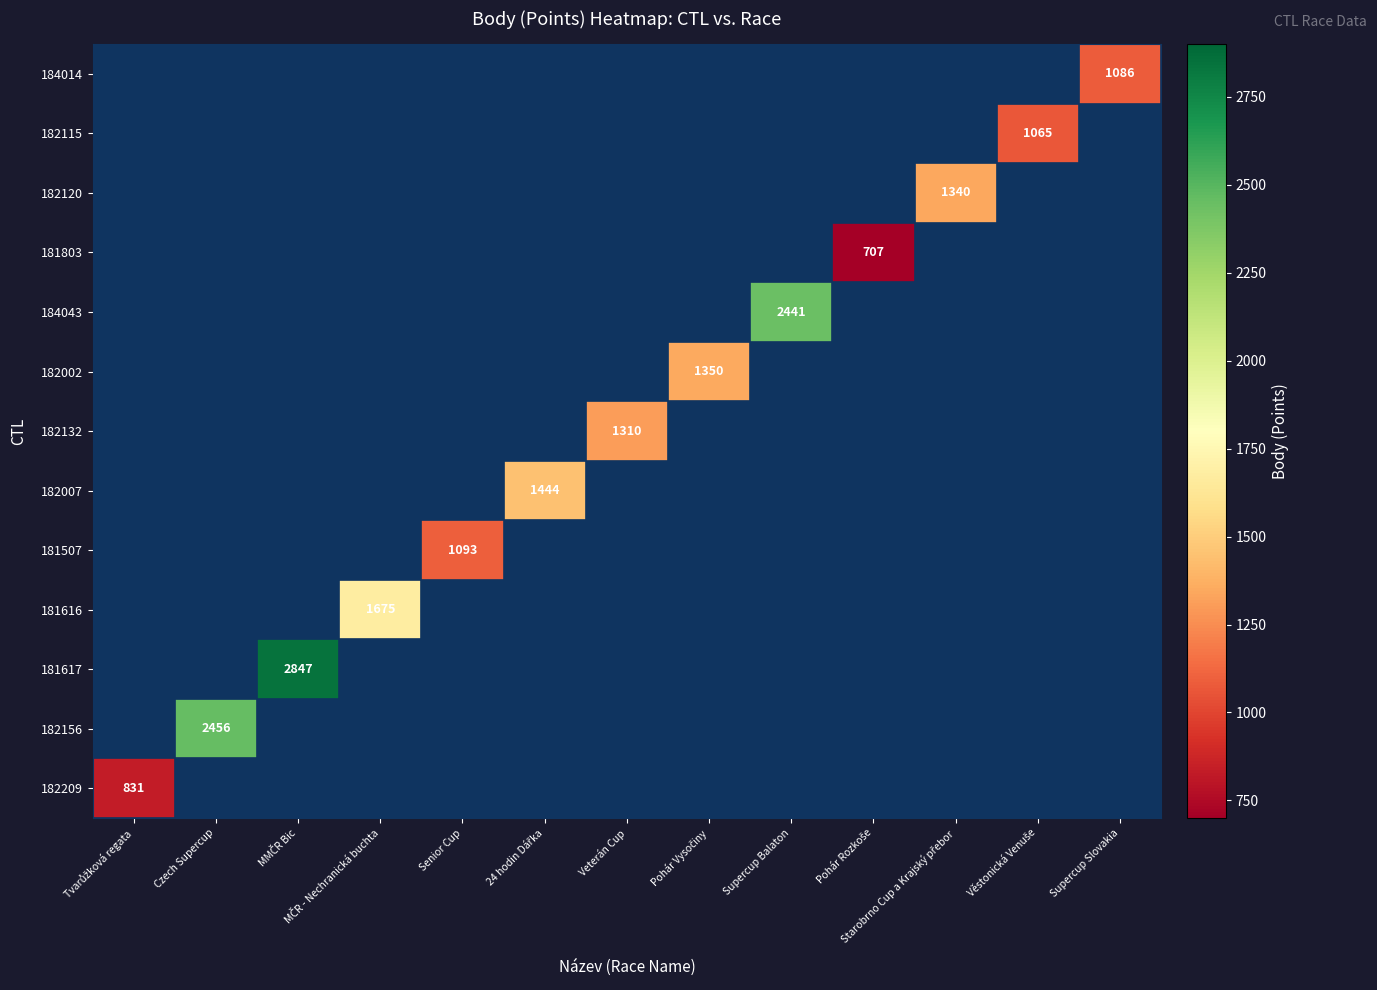

How many distinct data groups are displayed?

13